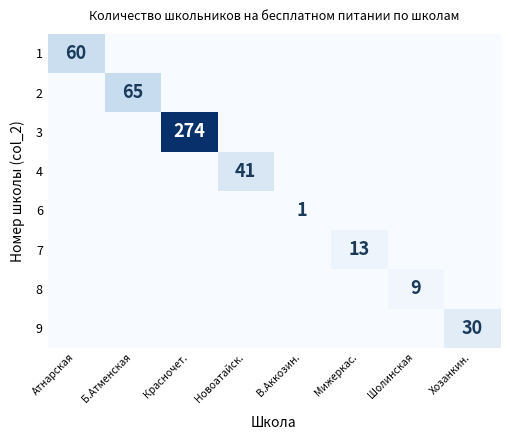

Between Красночет. and Шолинская, which is larger?

Красночет.